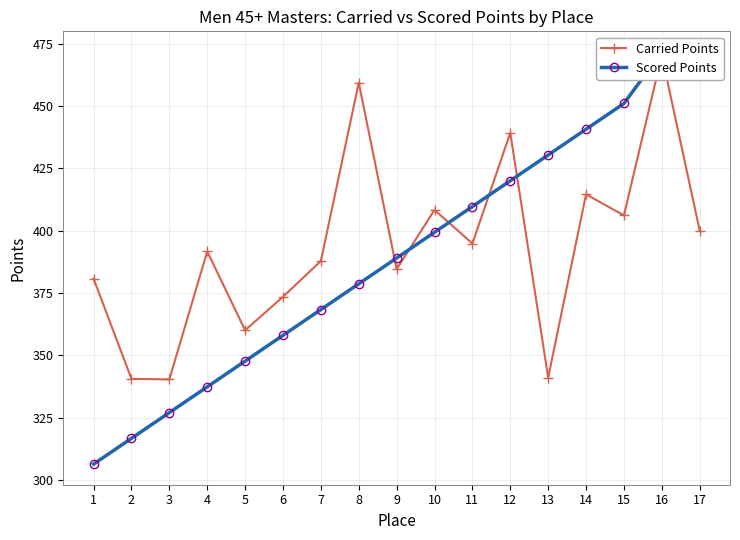

What is the value of the Scored Points point at the 12th from the left?

420.0